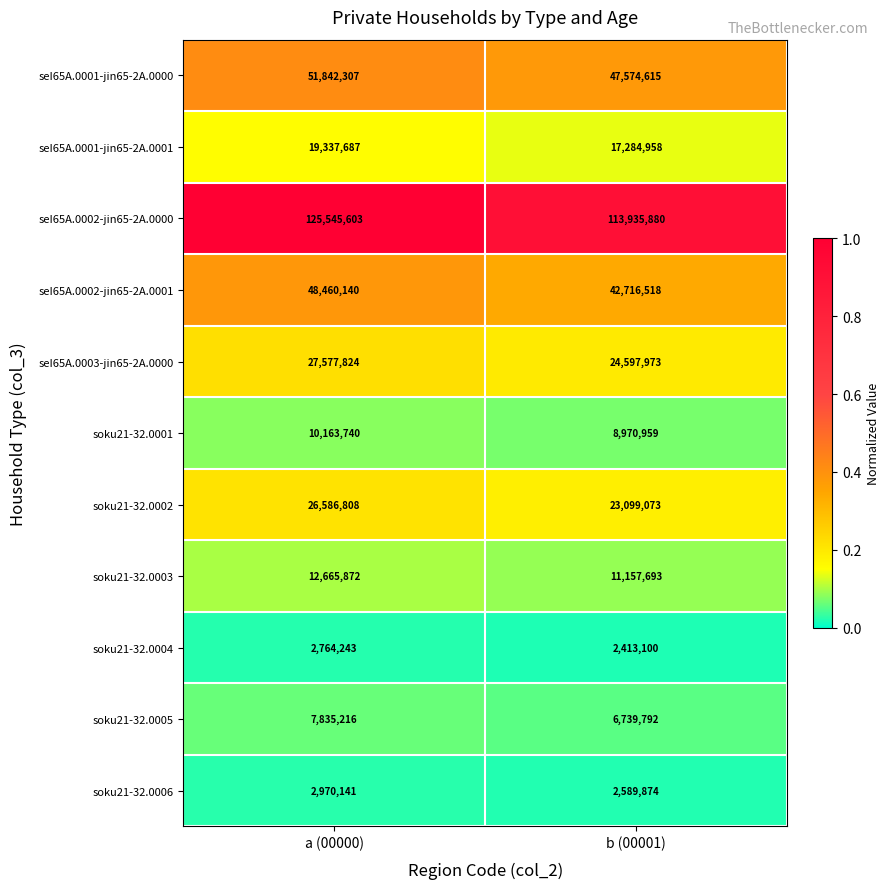

What is the average value of the seI65A.0002-jin65-2A.0001 series?

45588329